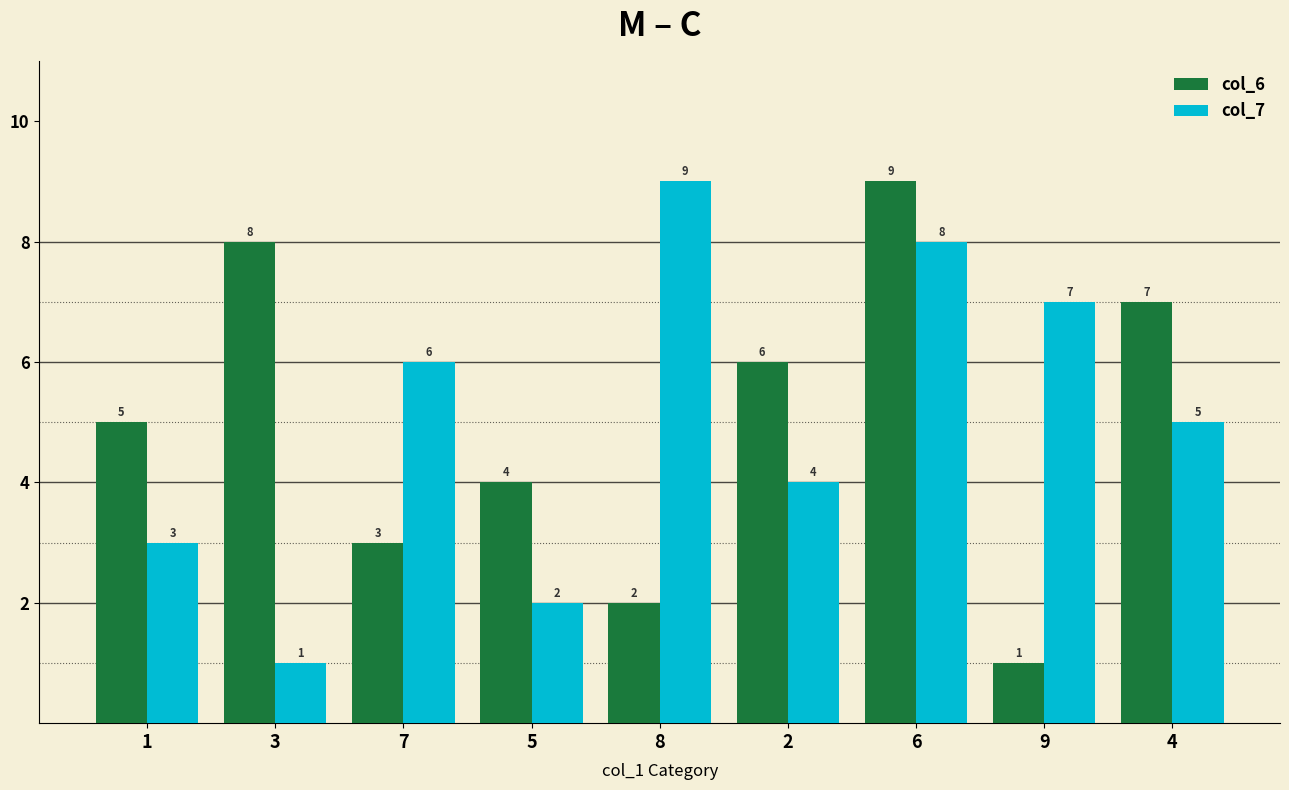

Rank the series at 8 from highest to lowest value.

col_7, col_6